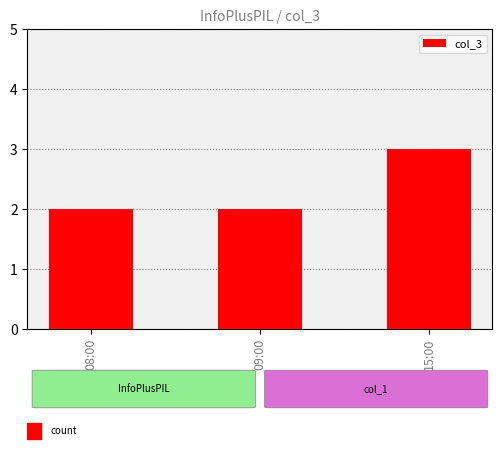

At which category does the chart reach its peak across all series?

15:00